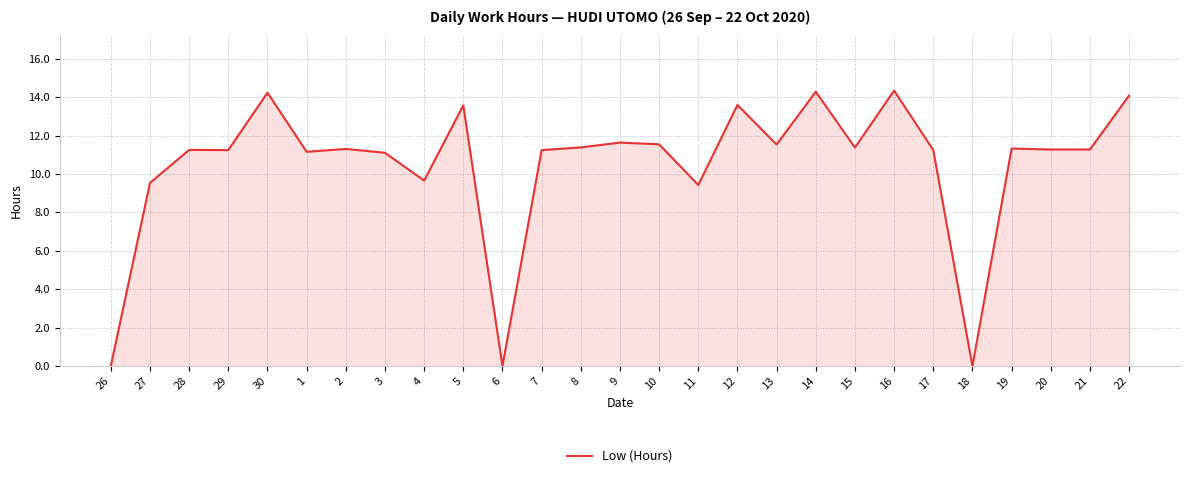

Count the number of categories in the chart.

27